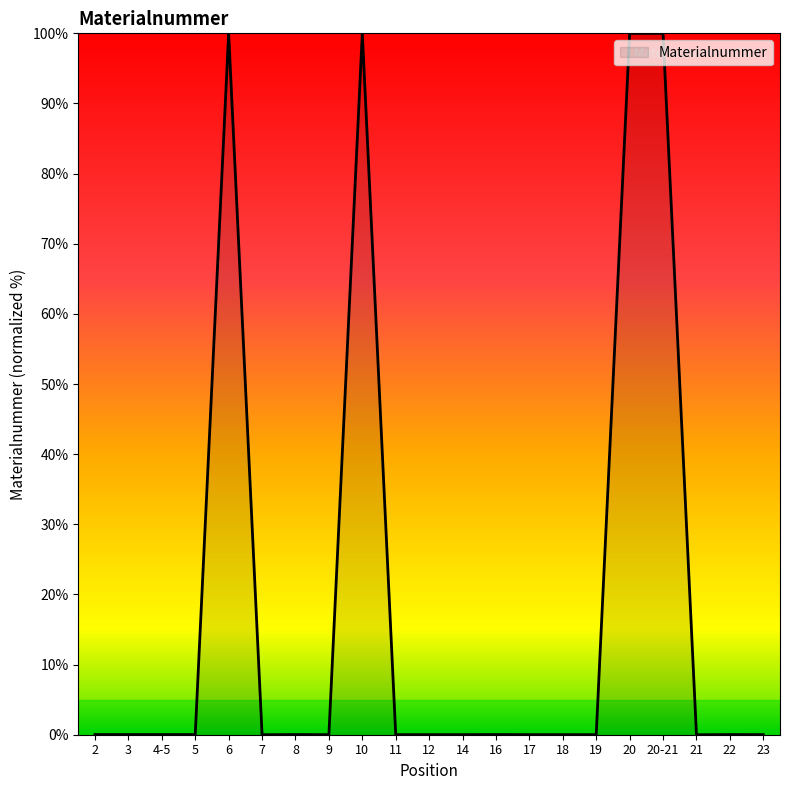

What is the greatest value displayed?

100.0